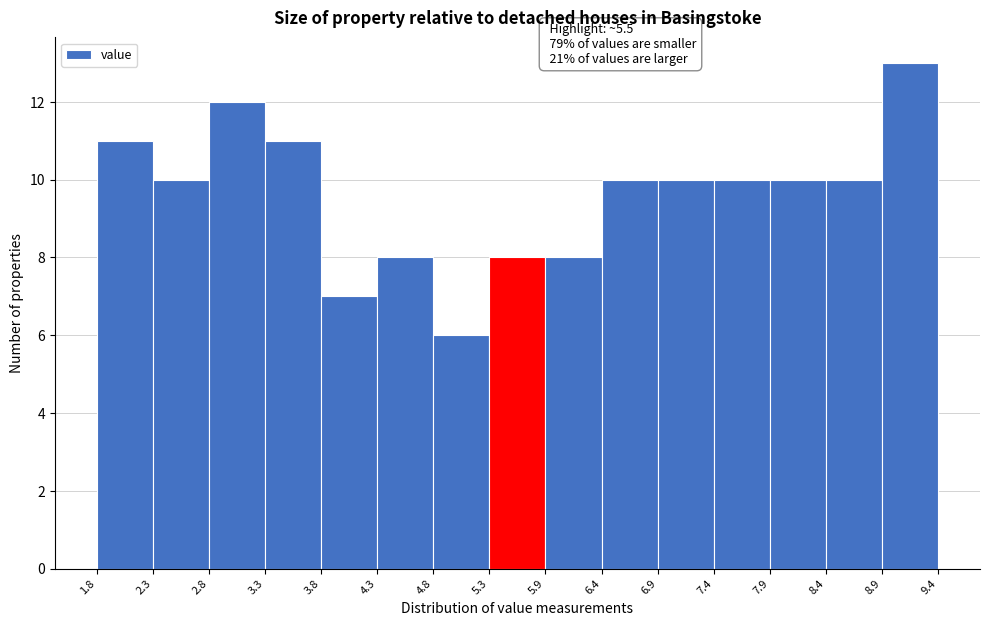

Over which range of the x-axis is the bar tallest?

8.9 to 9.4